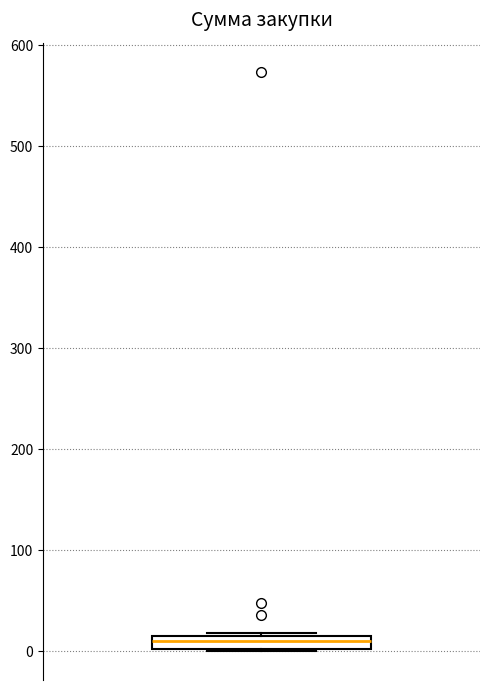

Where is the lower edge of the box on the y-axis? The values are not printed on the chart, so give them approximately, as read against the axis.

0